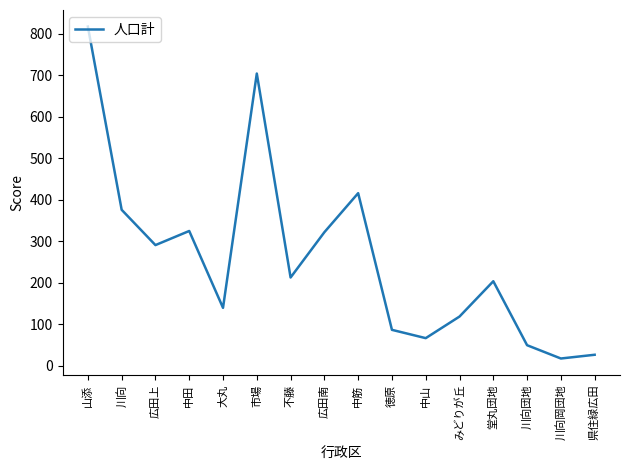

Where does the data first go above 213?

山添